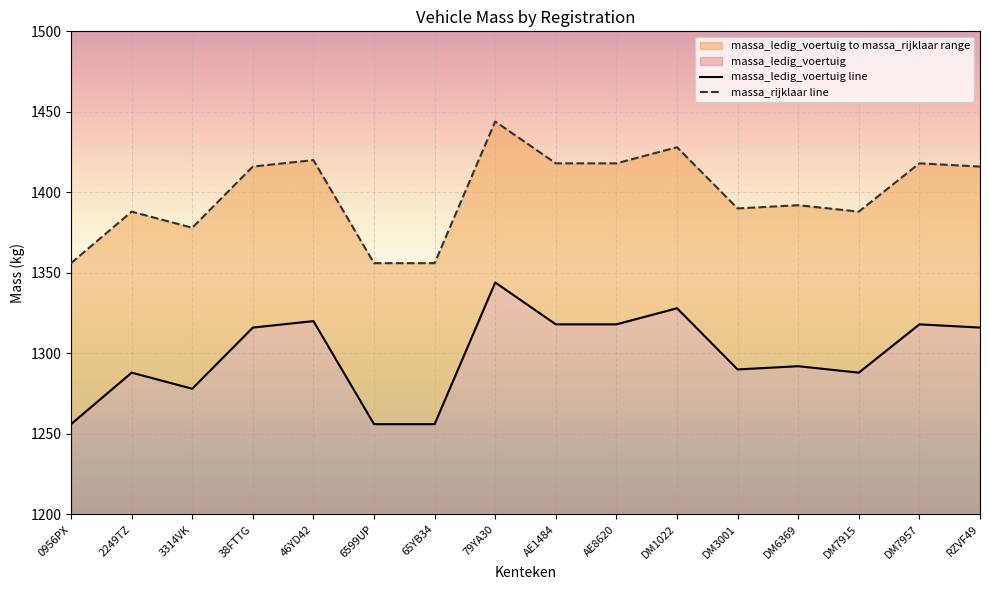

Where is the first local maximum for massa_ledig_voertuig line?

2249TZ